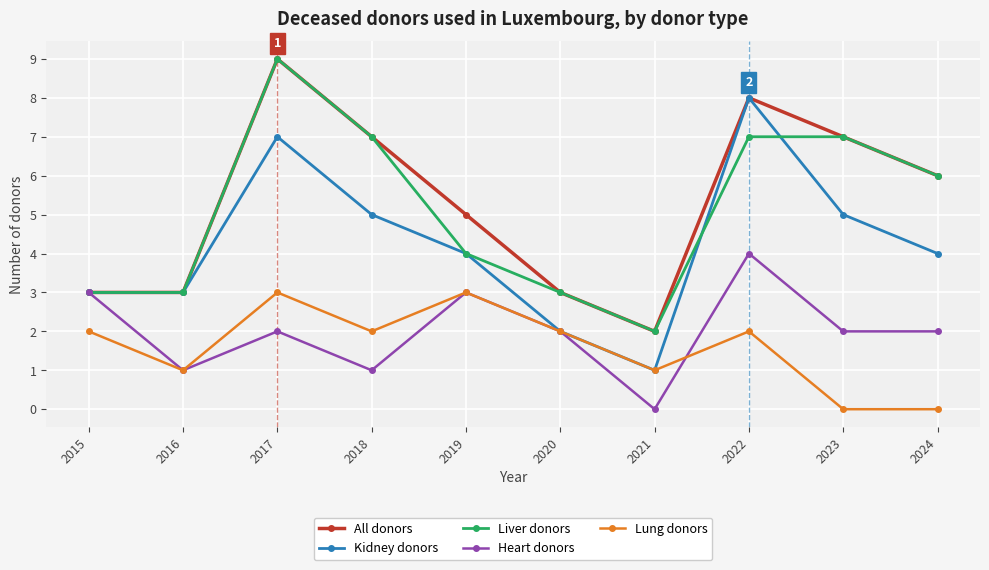

True or false: All donors and Lung donors cross at least once.

False